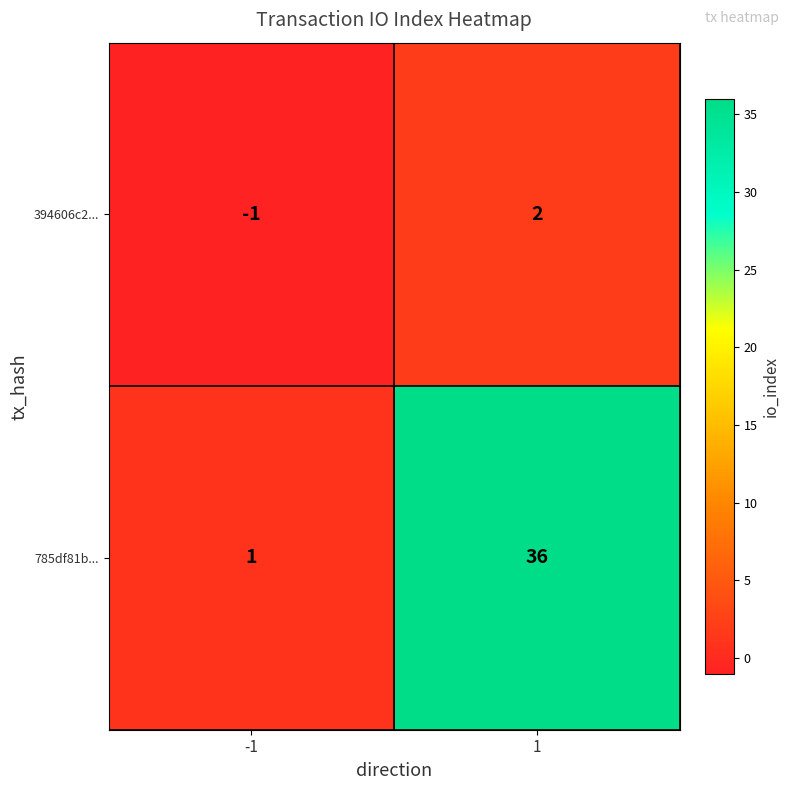

Which series has the largest total across all categories?

785df81b...